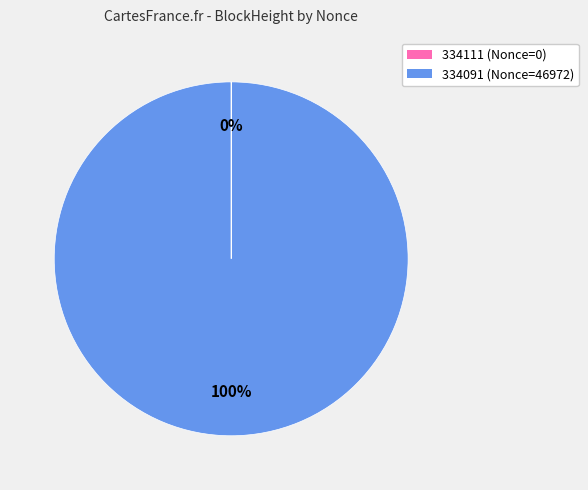

What percentage is the 334091 (Nonce=46972) slice, to the nearest percent?

100%